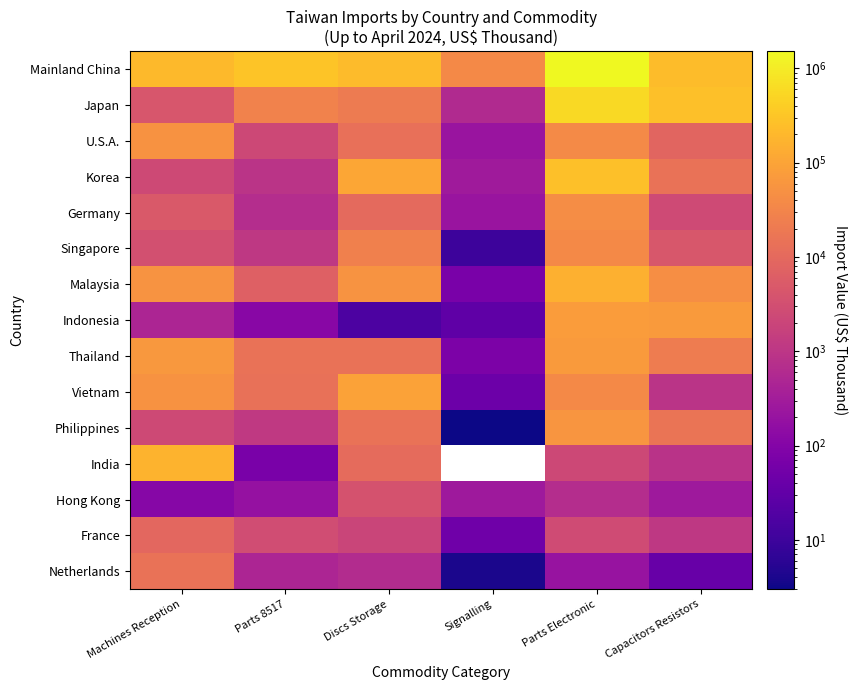

What is the difference between the maximum and minimum values in the Philippines series?

57899.0